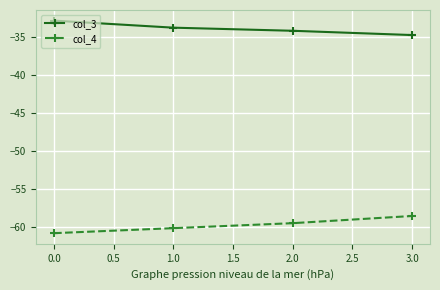

How many values in the col_4 series are below -59?

3